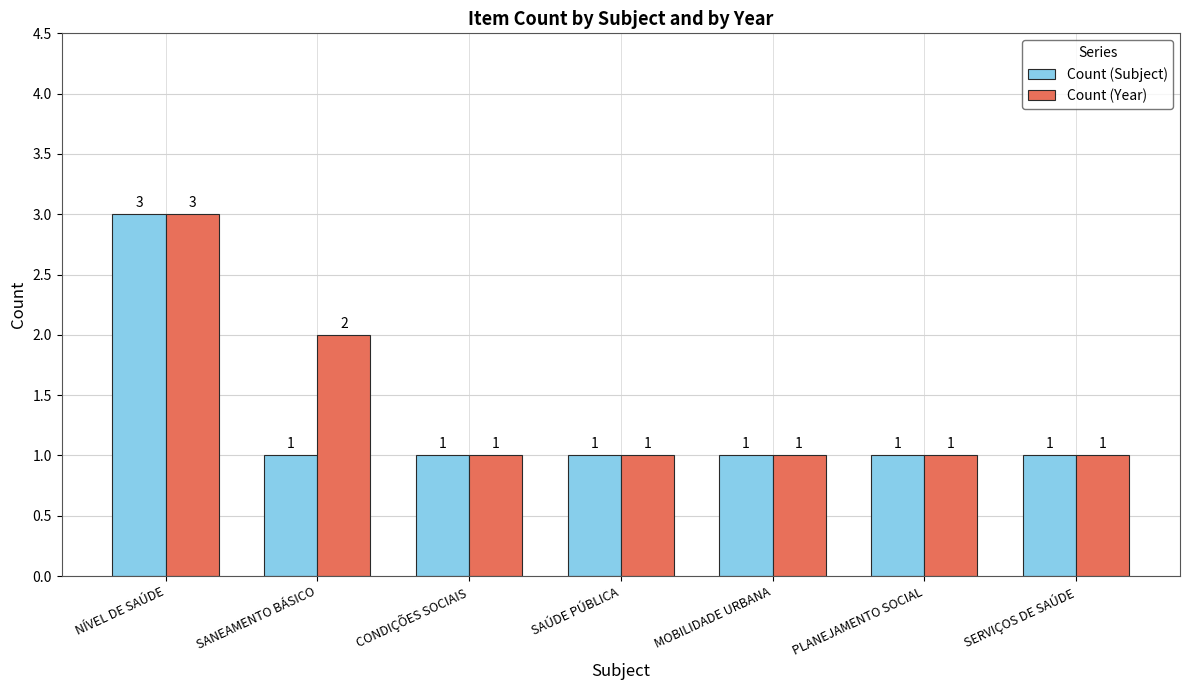

True or false: Count (Subject) has a value of 5 at NÍVEL DE SAÚDE.

False